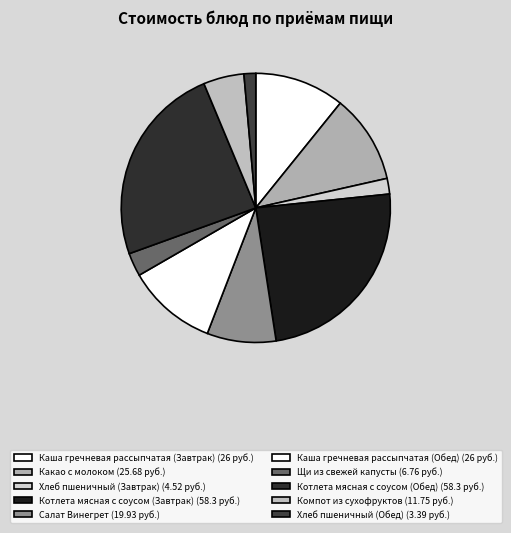

How many segments does this pie chart have?

10